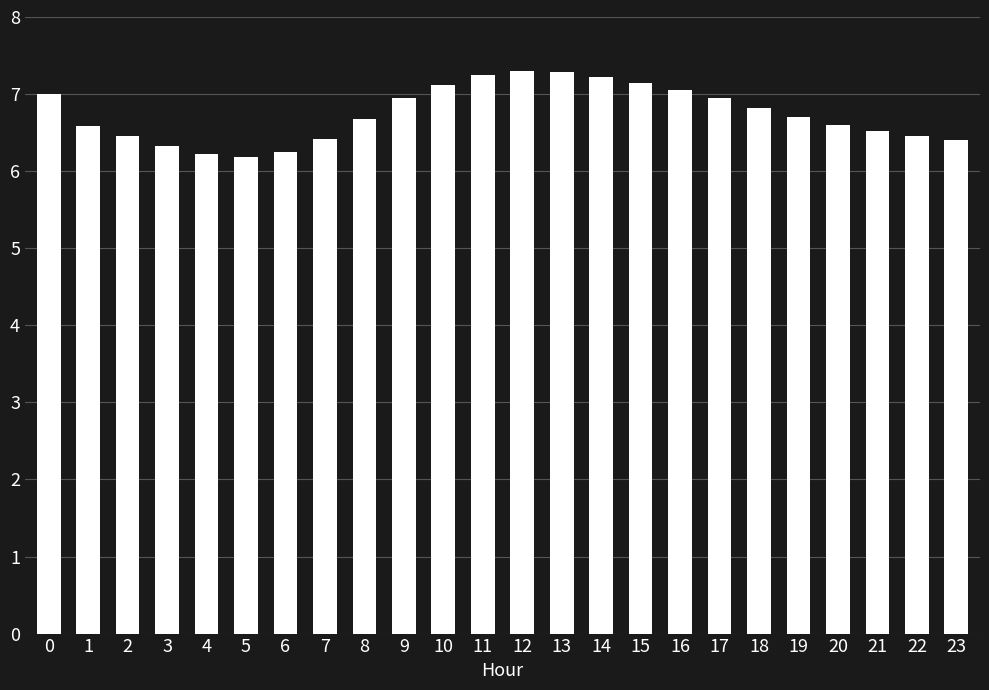

What is the change in value from 4 to 20?

+0.4